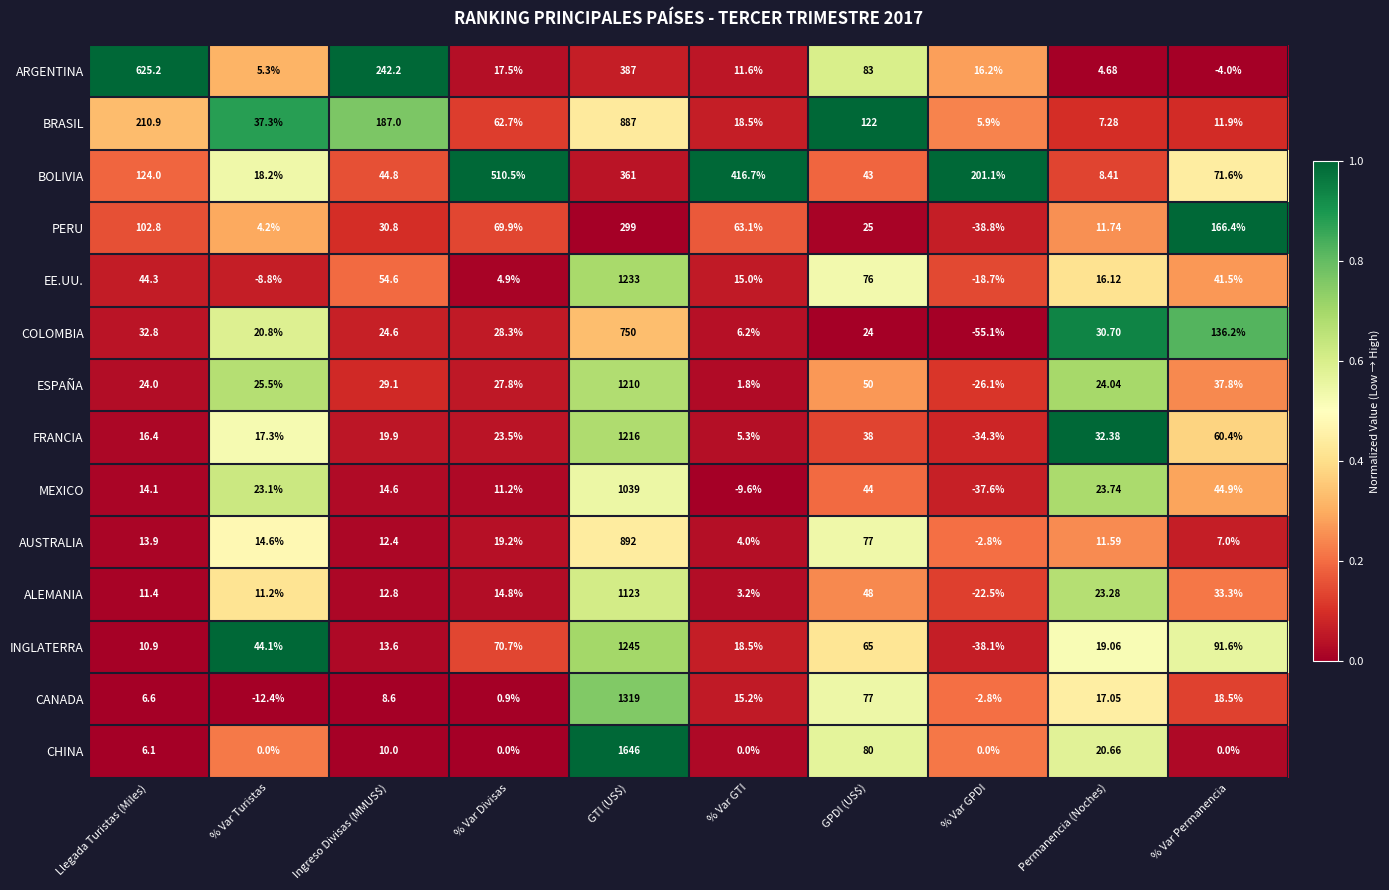

At % Var Turistas, list the series in order from largest to smallest.

INGLATERRA, BRASIL, ESPAÑA, MEXICO, COLOMBIA, BOLIVIA, FRANCIA, AUSTRALIA, ALEMANIA, ARGENTINA, PERU, CHINA, EE.UU., CANADA